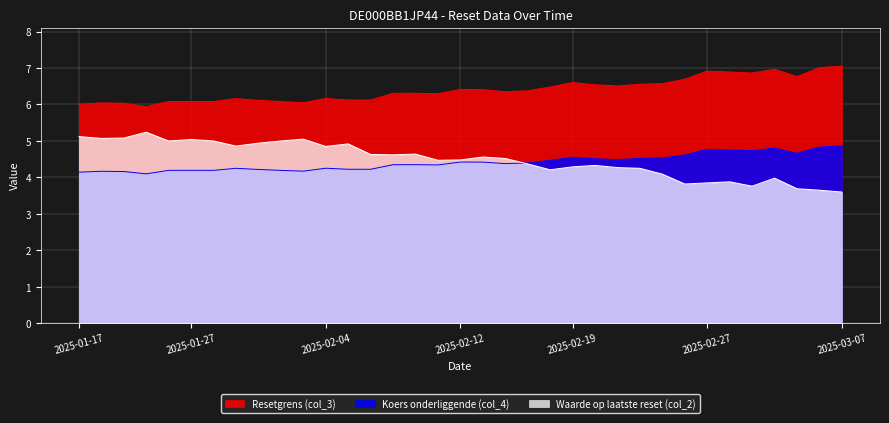

True or false: Waarde op laatste reset (col_2) has a value of 4.4 at 2025-02-17.

True